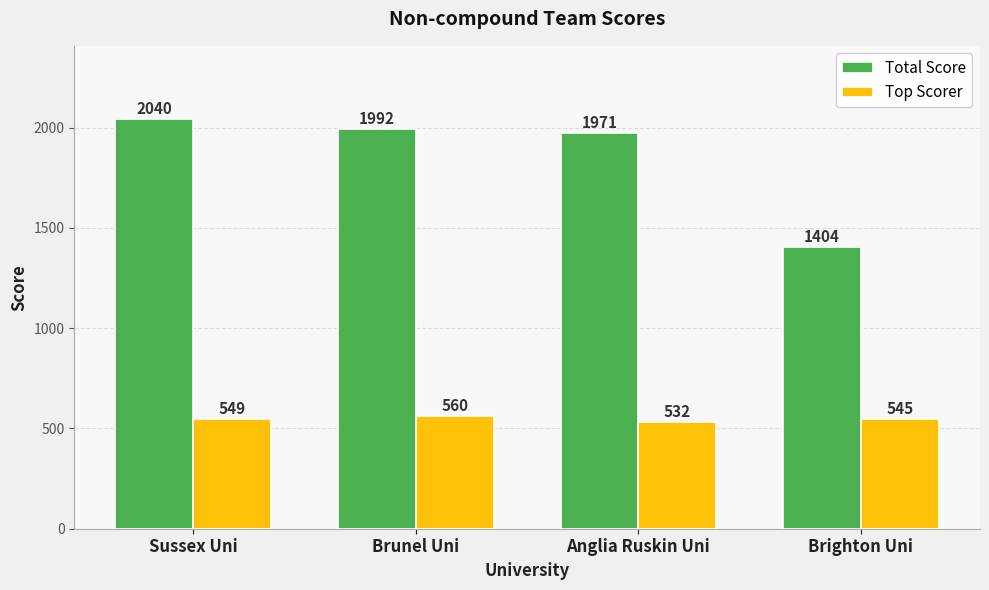

List the series in order of their overall mean, highest first.

Total Score, Top Scorer